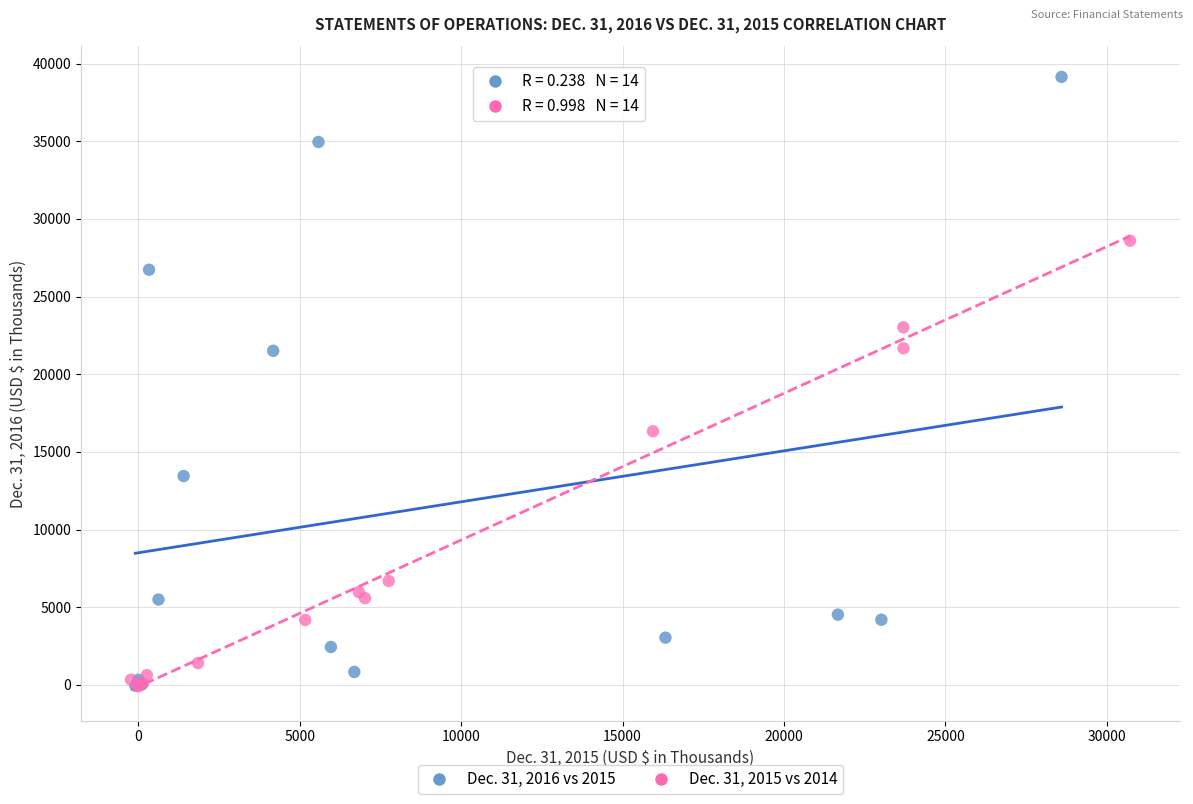

What are all the series names shown in the legend?

Dec. 31, 2016 vs 2015, Dec. 31, 2015 vs 2014